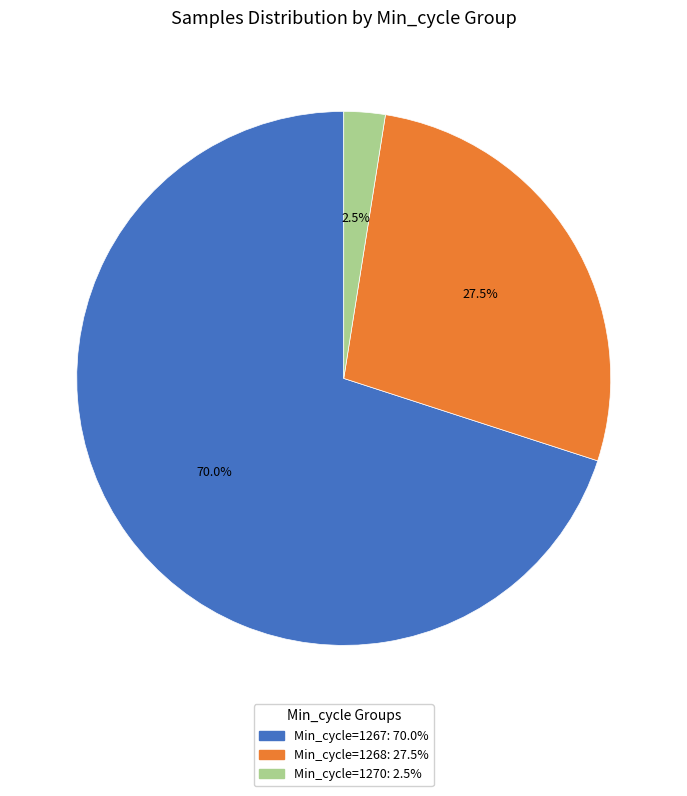

How many slices are in this pie chart?

3